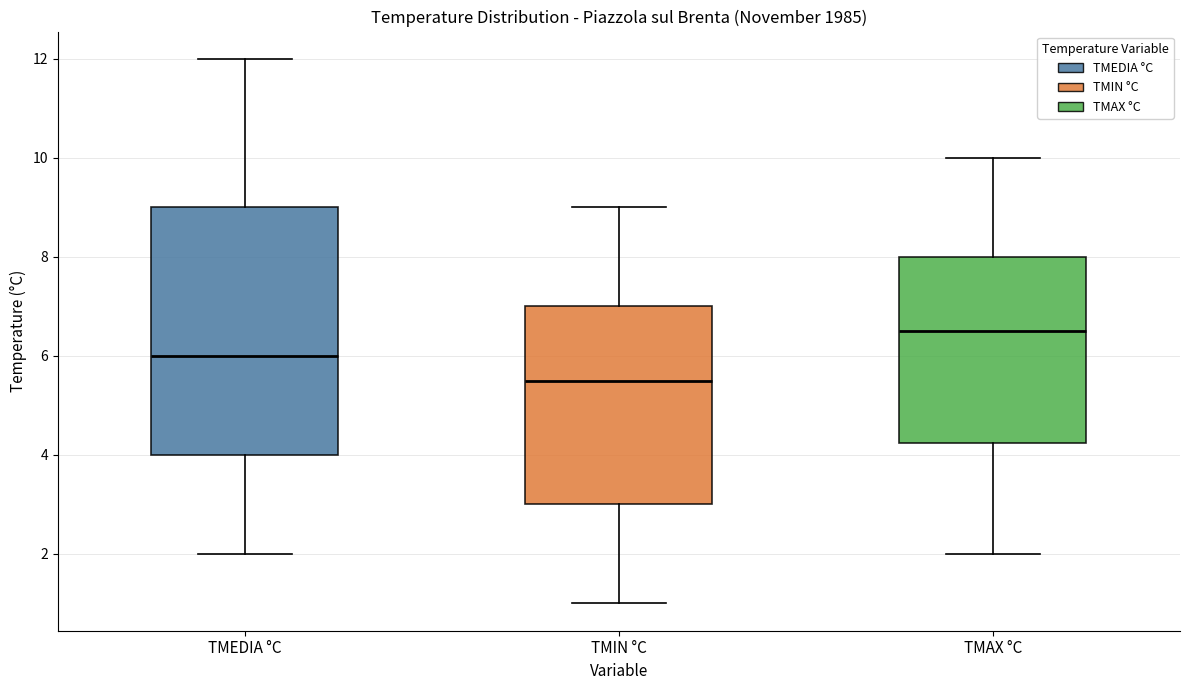

Where does the upper whisker of the box for TMIN °C end on the y-axis? The values are not printed on the chart, so give them approximately, as read against the axis.

9.0